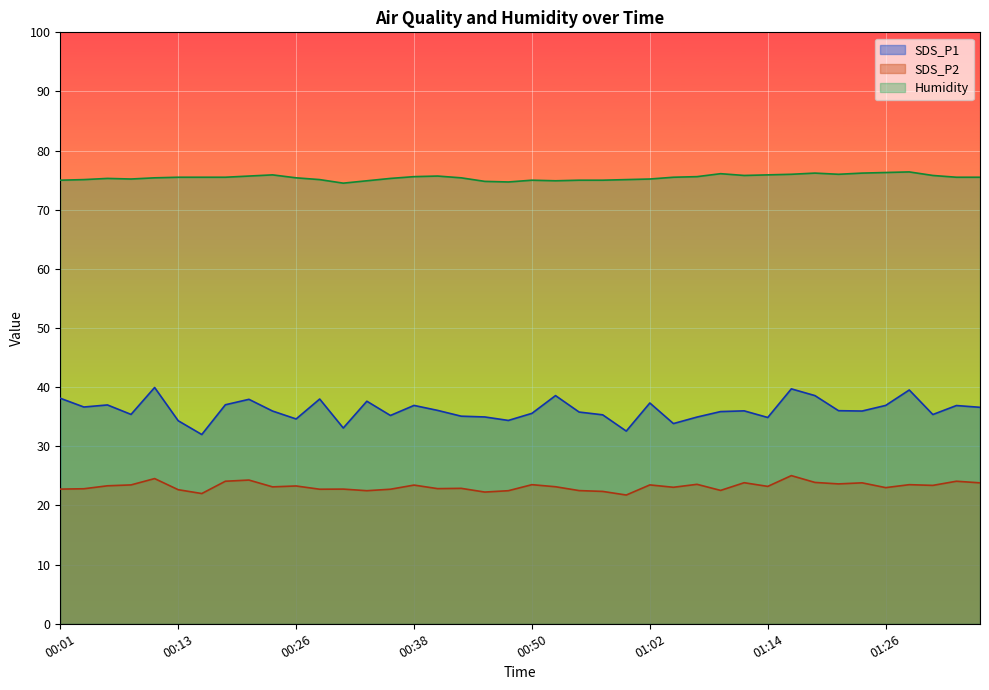

Between 00:26 and 00:18, which is larger?

00:18